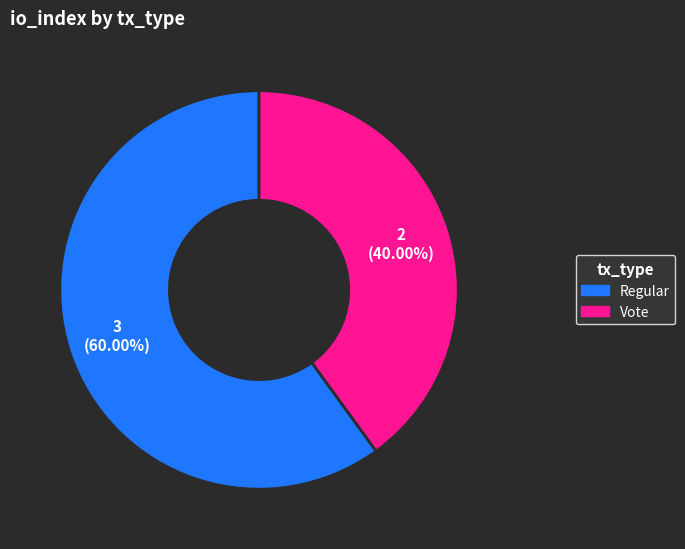

What is the ratio of the value at Regular to the value at Vote?

1.5